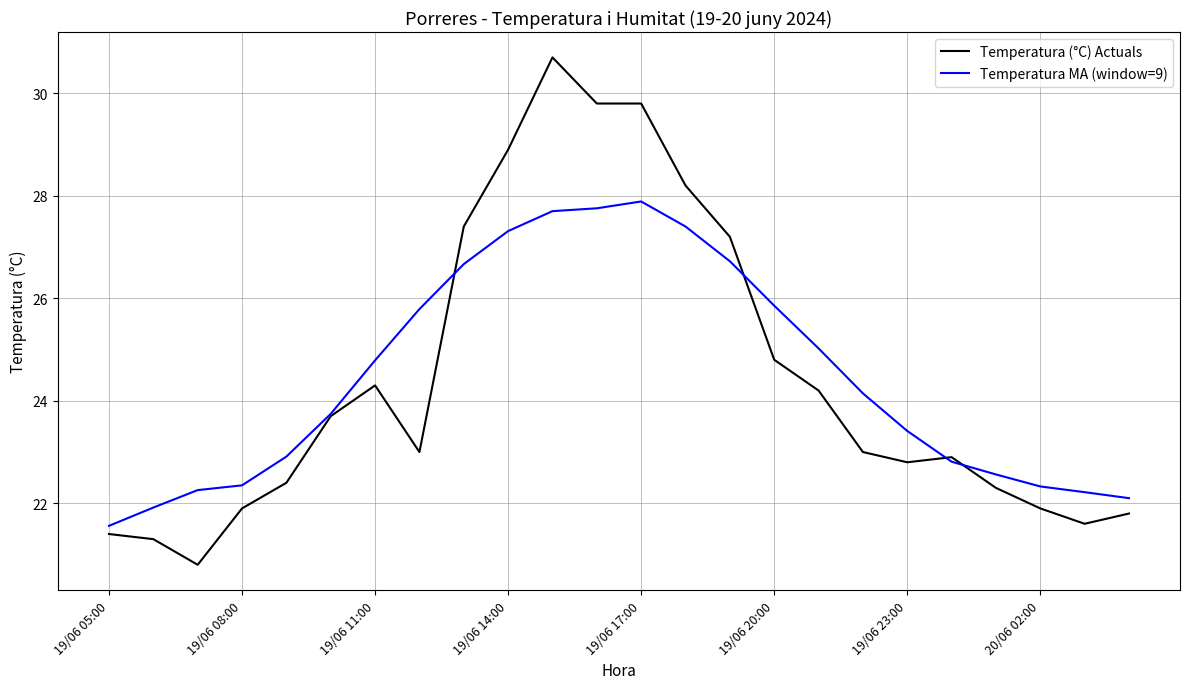

What is the maximum value for Temperatura (°C) Actuals?

30.7